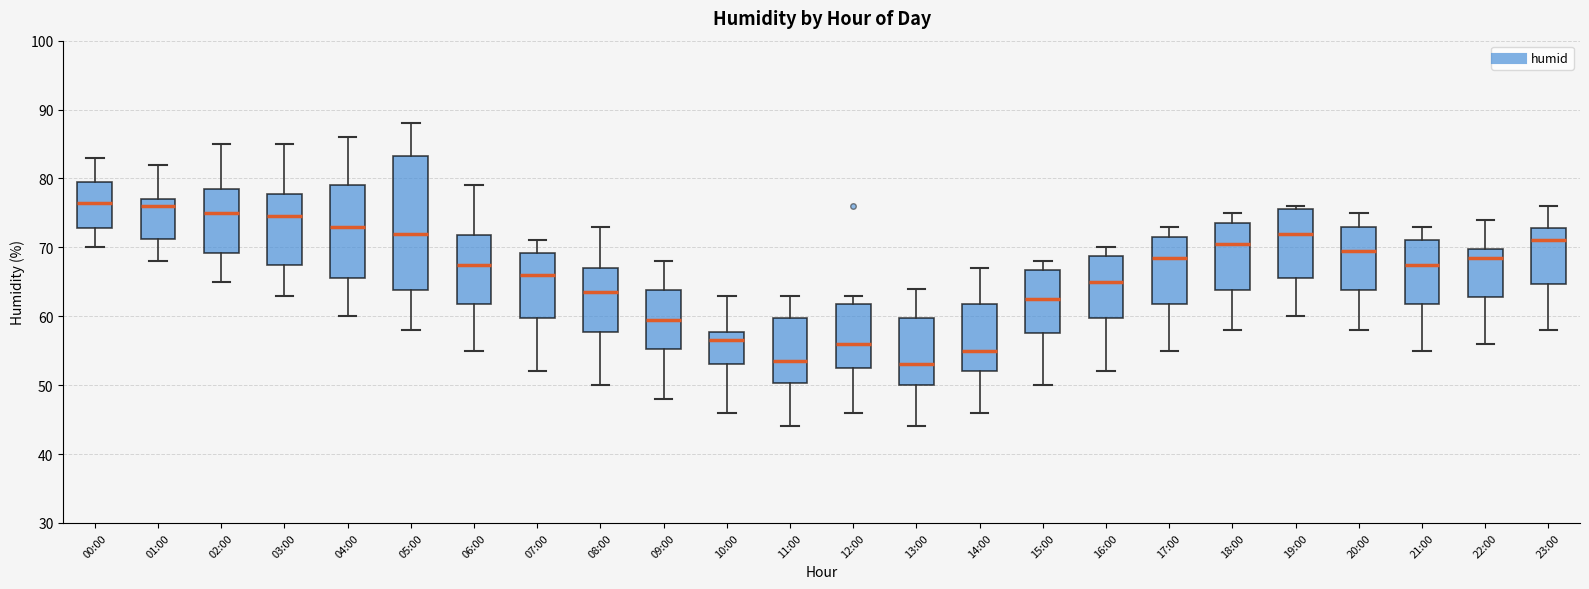

Reading left to right, read every box against the y-axis: the position of its median line, the range the box covers, and the ends of its whiskers. The values are not printed on the chart, so give them approximately, as read against the axis.

00:00: median 77, box 73 to 80, whiskers 70 to 83
01:00: median 76, box 71 to 77, whiskers 68 to 82
02:00: median 75, box 69 to 79, whiskers 65 to 85
03:00: median 75, box 68 to 78, whiskers 63 to 85
04:00: median 73, box 66 to 79, whiskers 60 to 86
05:00: median 72, box 64 to 83, whiskers 58 to 88
06:00: median 68, box 62 to 72, whiskers 55 to 79
07:00: median 66, box 60 to 69, whiskers 52 to 71
08:00: median 64, box 58 to 67, whiskers 50 to 73
09:00: median 60, box 55 to 64, whiskers 48 to 68
10:00: median 57, box 53 to 58, whiskers 46 to 63
11:00: median 54, box 50 to 60, whiskers 44 to 63
12:00: median 56, box 53 to 62, whiskers 46 to 63
13:00: median 53, box 50 to 60, whiskers 44 to 64
14:00: median 55, box 52 to 62, whiskers 46 to 67
15:00: median 63, box 58 to 67, whiskers 50 to 68
16:00: median 65, box 60 to 69, whiskers 52 to 70
17:00: median 69, box 62 to 72, whiskers 55 to 73
18:00: median 71, box 64 to 74, whiskers 58 to 75
19:00: median 72, box 66 to 76, whiskers 60 to 76 (just above the box's upper edge)
20:00: median 70, box 64 to 73, whiskers 58 to 75
21:00: median 68, box 62 to 71, whiskers 55 to 73
22:00: median 69, box 63 to 70, whiskers 56 to 74
23:00: median 71, box 65 to 73, whiskers 58 to 76